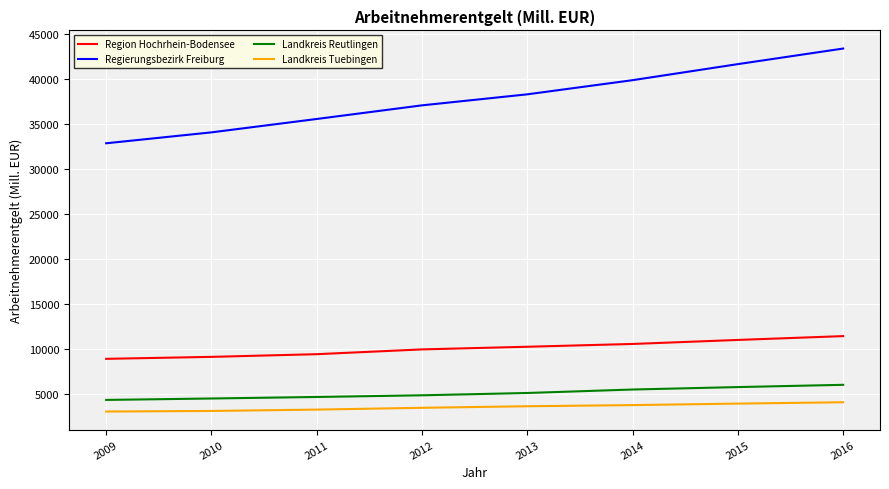

What value does the Region Hochrhein-Bodensee series have at 2014?

10530.4